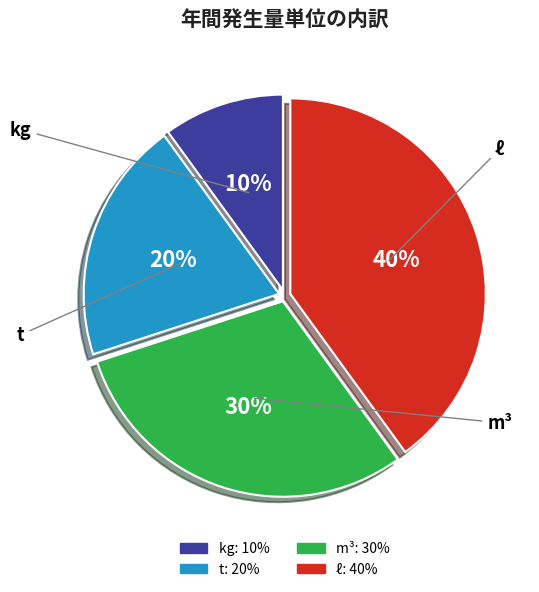

Approximately how many times larger is the value at m³ compared to kg?

3.0